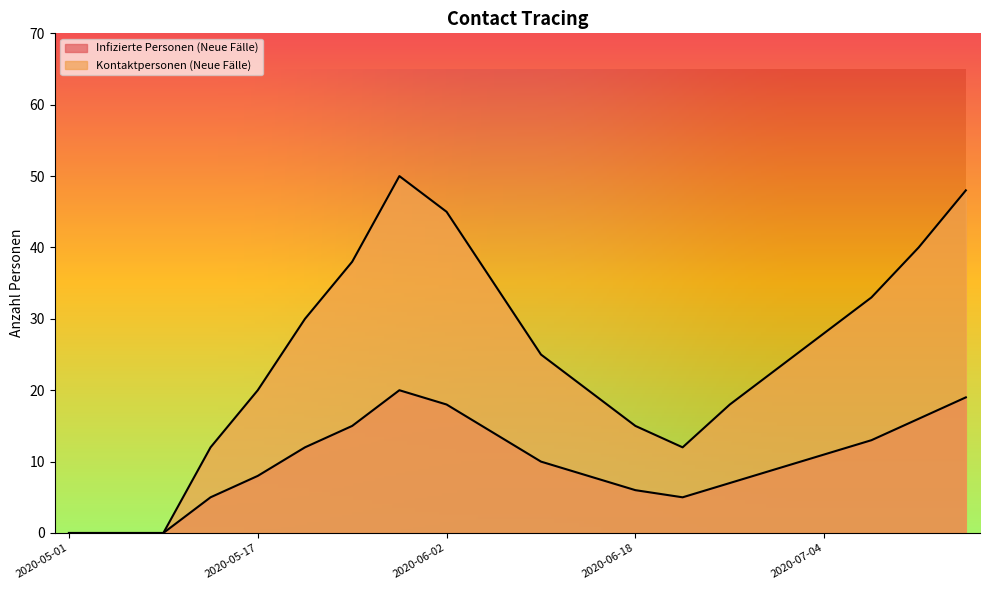

Is it true that Infizierte Personen (Neue Fälle) equals 6 at 2020-05-09?

False